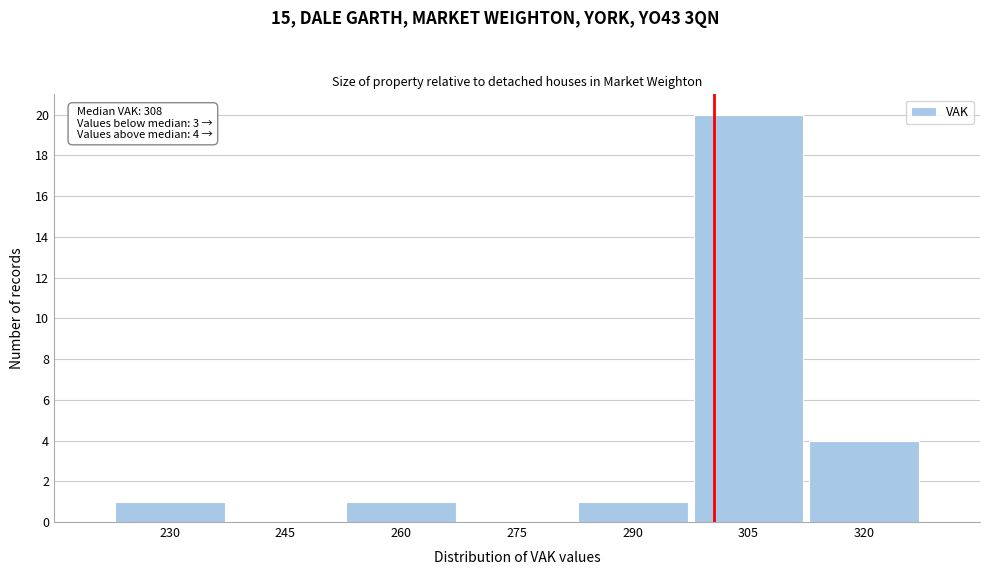

Reading left to right, extract all data points from this chart.

230=1	245=0	260=1	275=0	290=1	305=20	320=4